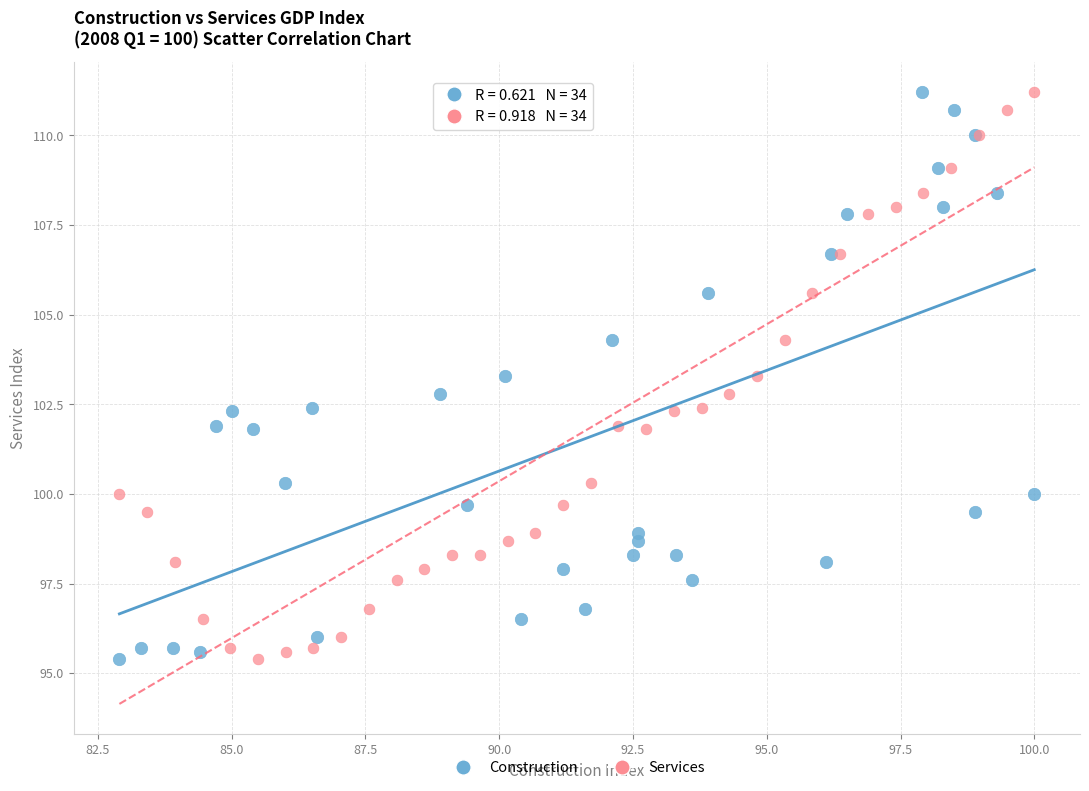

What are all the series names shown in the legend?

Construction, Services